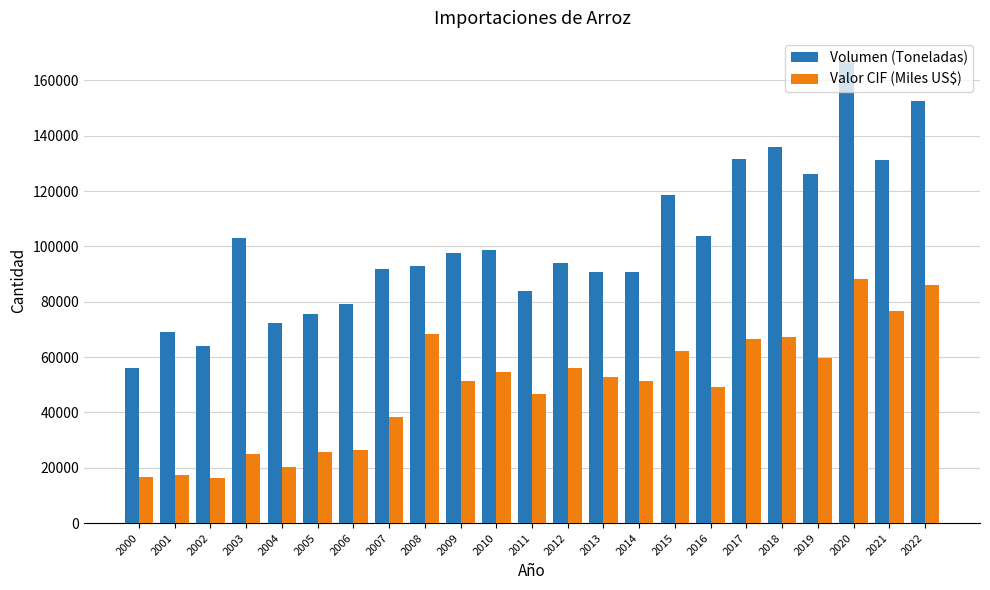

Is the value of Volumen (Toneladas) at 2009 greater than the value of Valor CIF (Miles US$) at 2015?

Yes